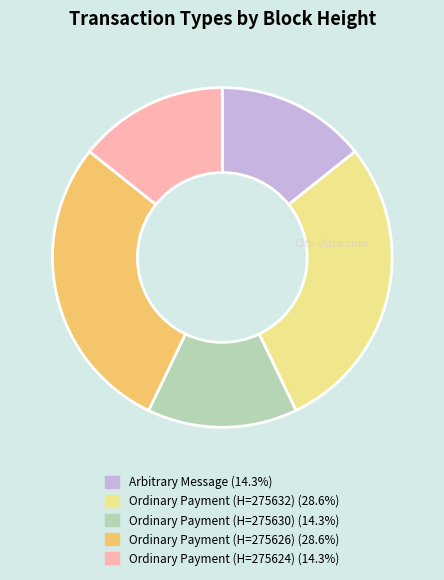

Approximately how many times larger is the value at Ordinary Payment (H=275624) (14.3%) compared to Ordinary Payment (H=275632) (28.6%)?

0.5